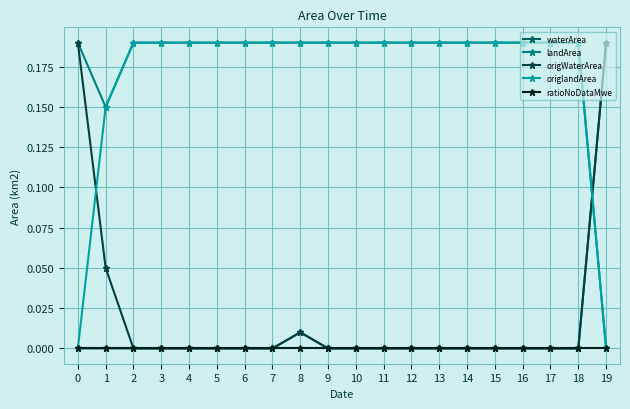

True or false: origlandArea and waterArea cross at least once.

True